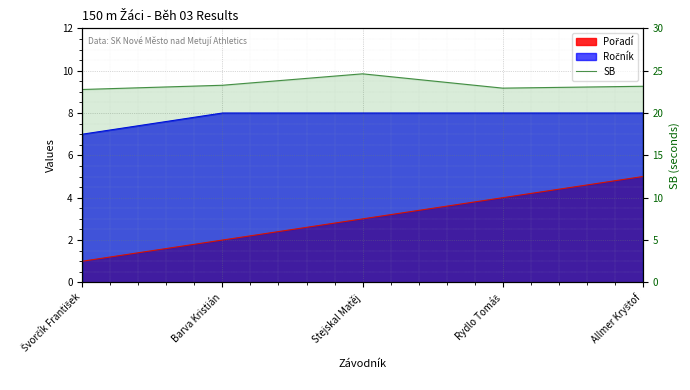

Read the value at Stejskal Matěj.

24.6